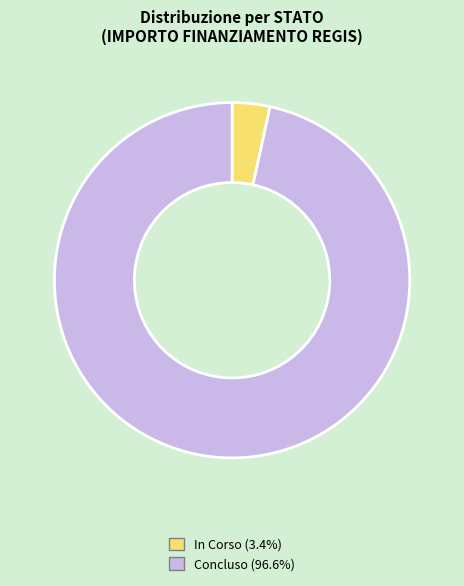

Does any single category account for the majority?

Yes